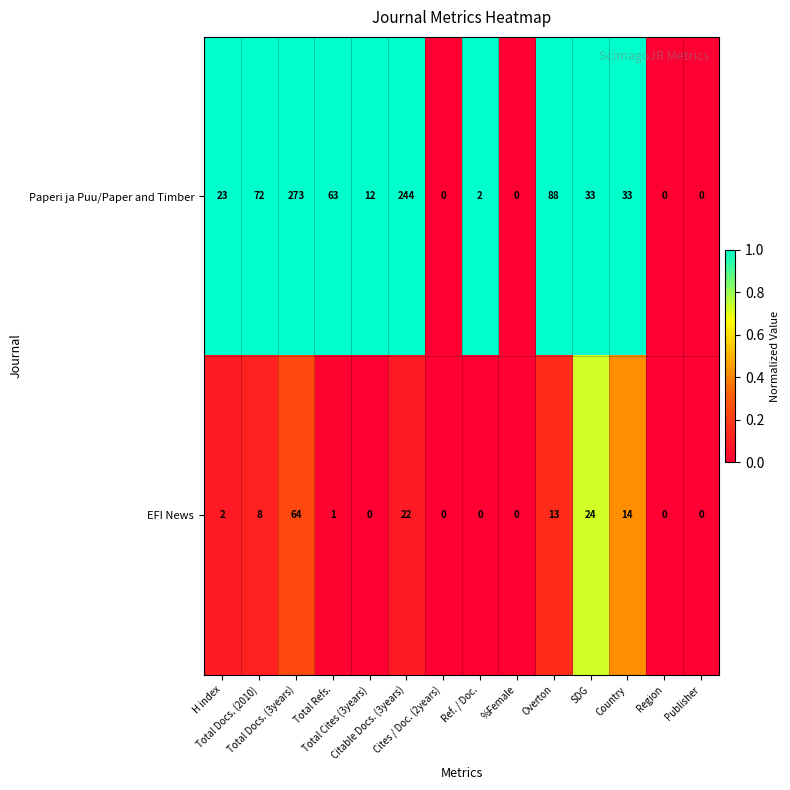

Which series has the largest total across all categories?

Paperi ja Puu/Paper and Timber